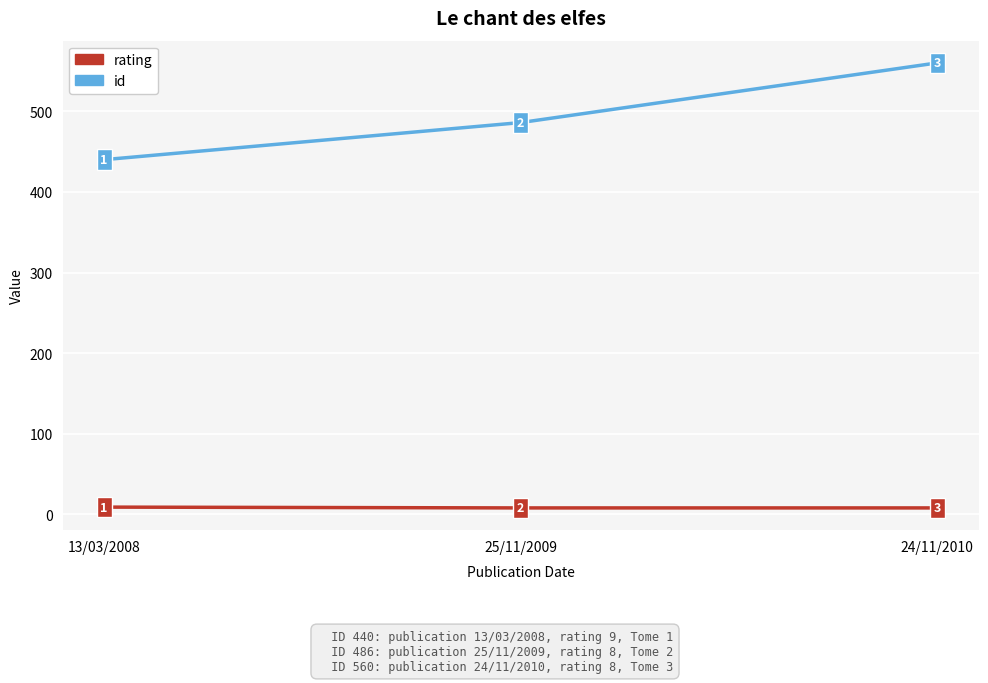

What are all the series names shown in the legend?

rating, id